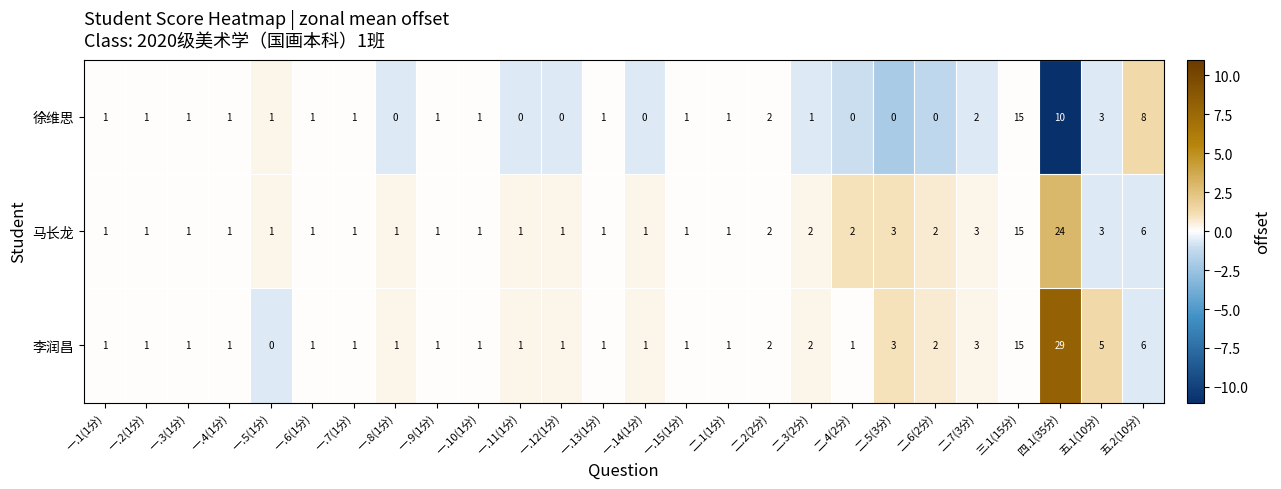

Which category has the highest value in the 李润昌 series?

四.1(35分)